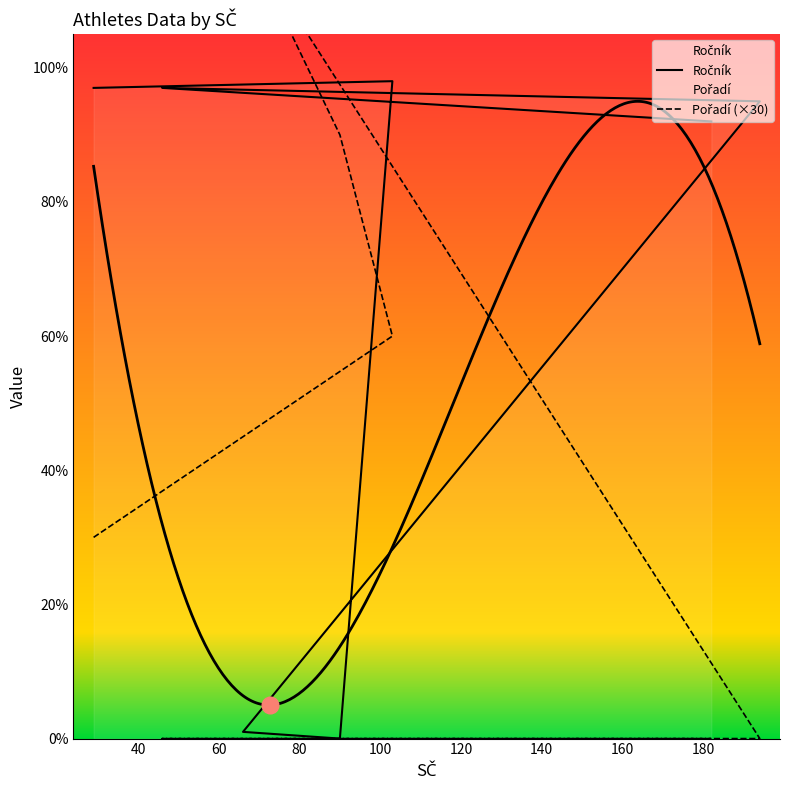

How many values in the Ročník series exceed 95?

3